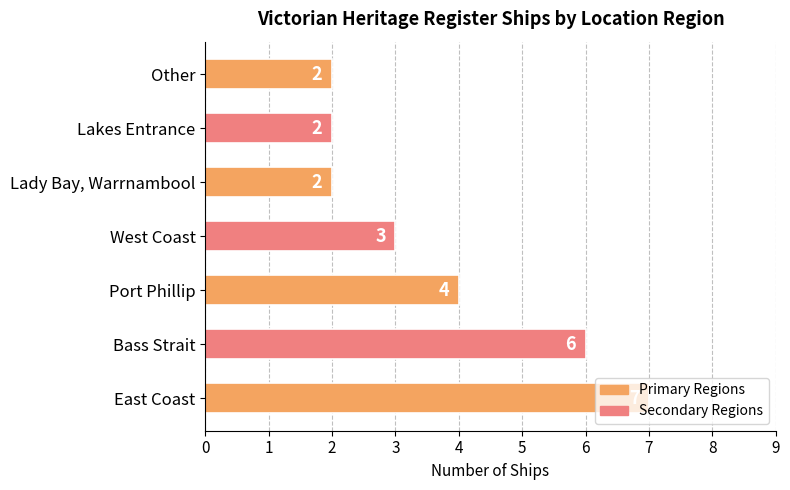

True or false: the data shows 1 at Bass Strait.

False